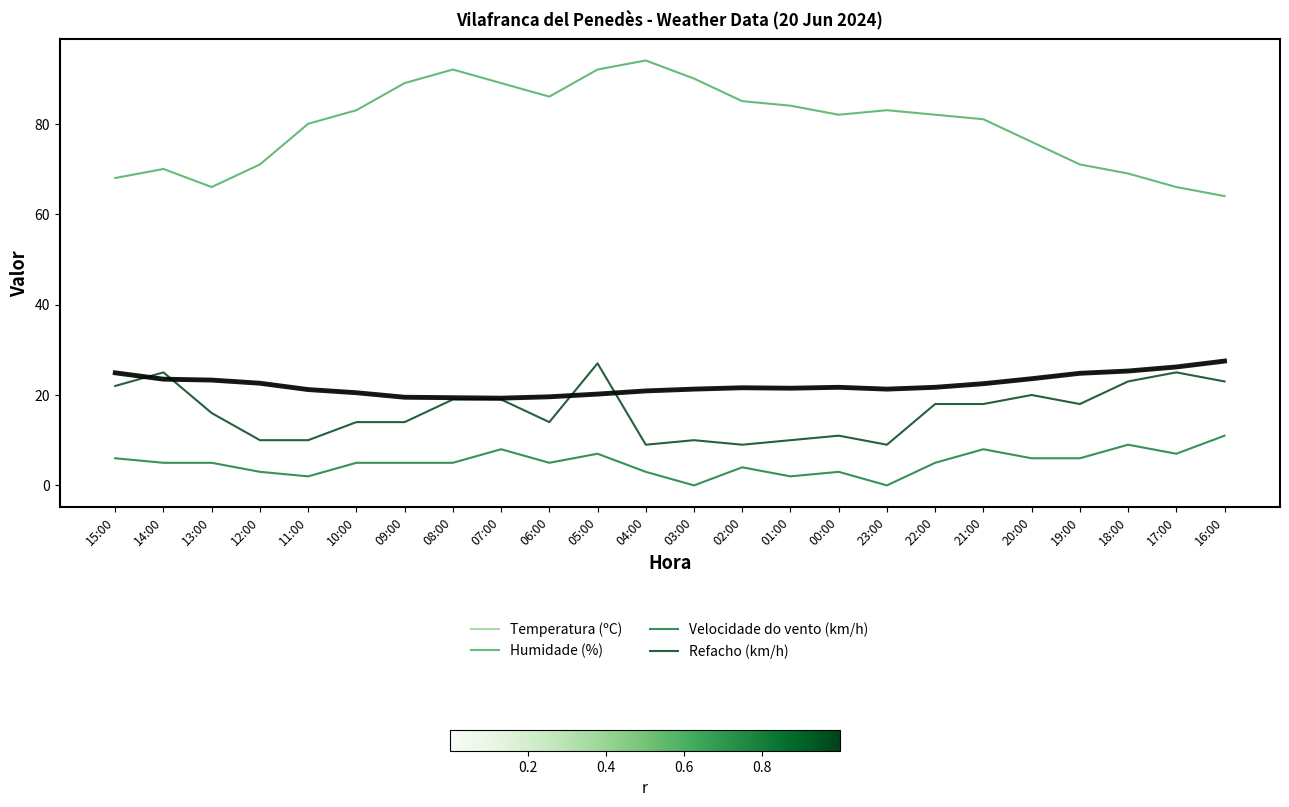

True or false: Velocidade do vento (km/h) and Refacho (km/h) cross at least once.

False